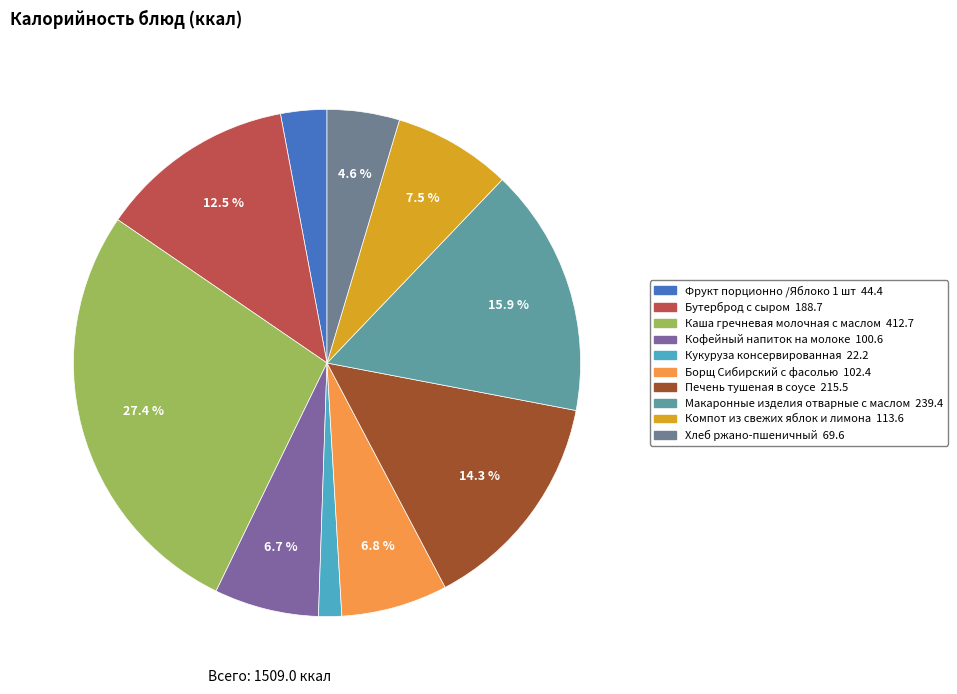

The Макаронные изделия отварные с маслом slice represents 21% of the pie. True or false?

False